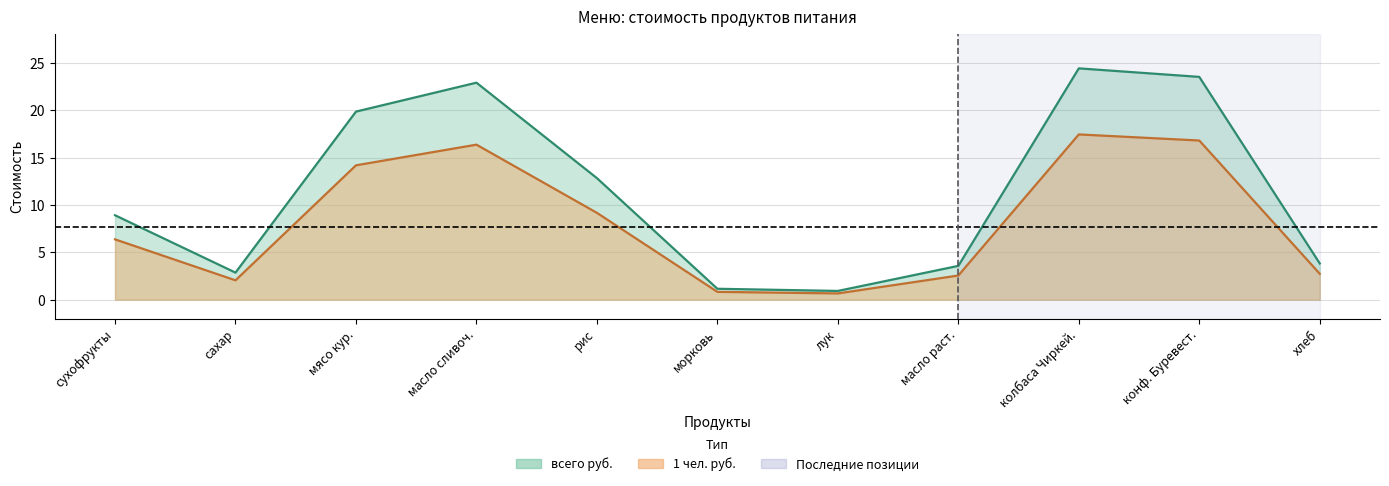

Where is 1 чел. руб. nearest to the value 12?

рис